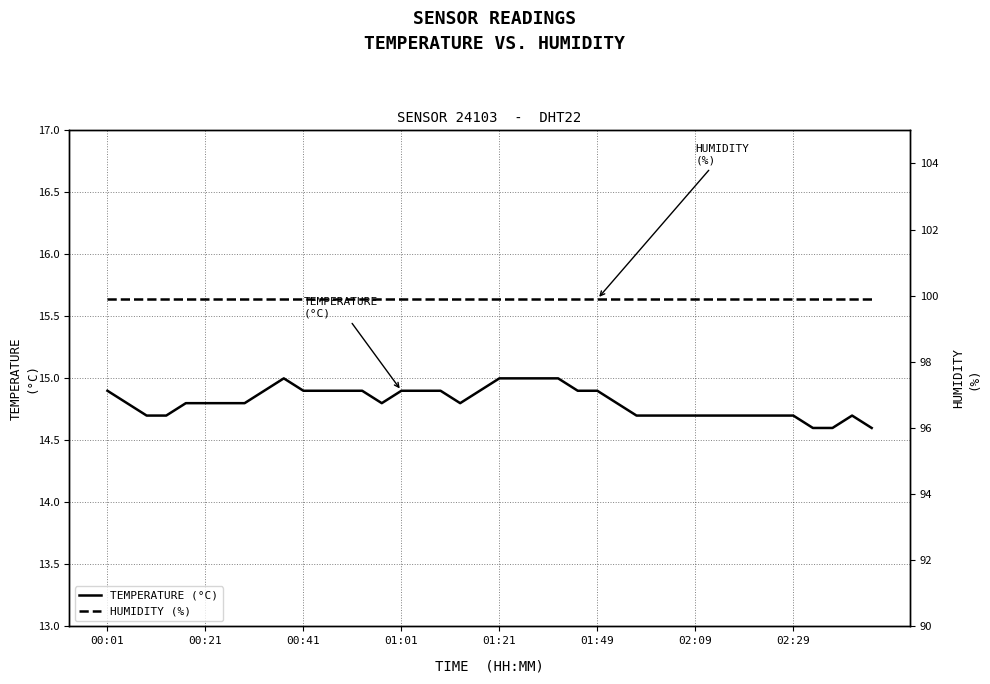

Rank the series by their maximum value, from highest to lowest.

HUMIDITY (%), TEMPERATURE (°C)